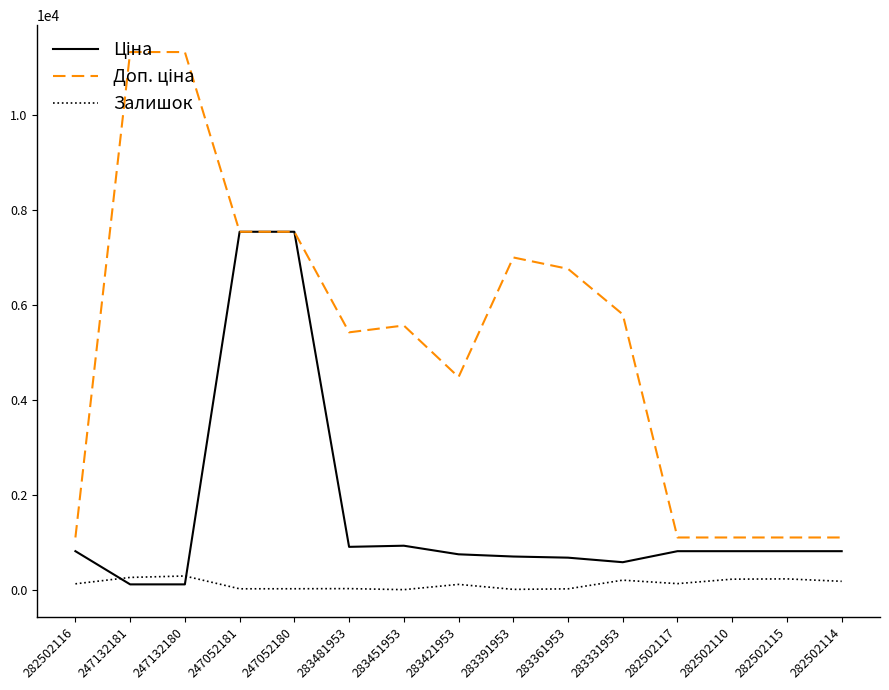

The Залишок series shows 178.0 at 282502114. True or false?

True